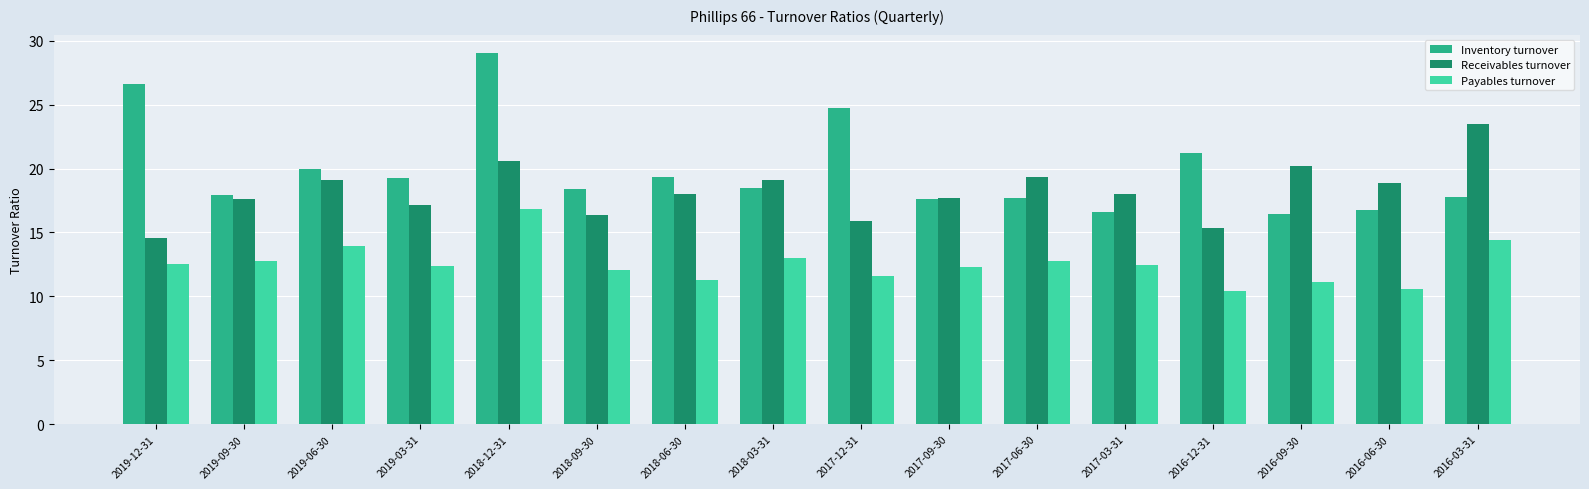

List the series in order of their overall mean, lowest first.

Payables turnover, Receivables turnover, Inventory turnover